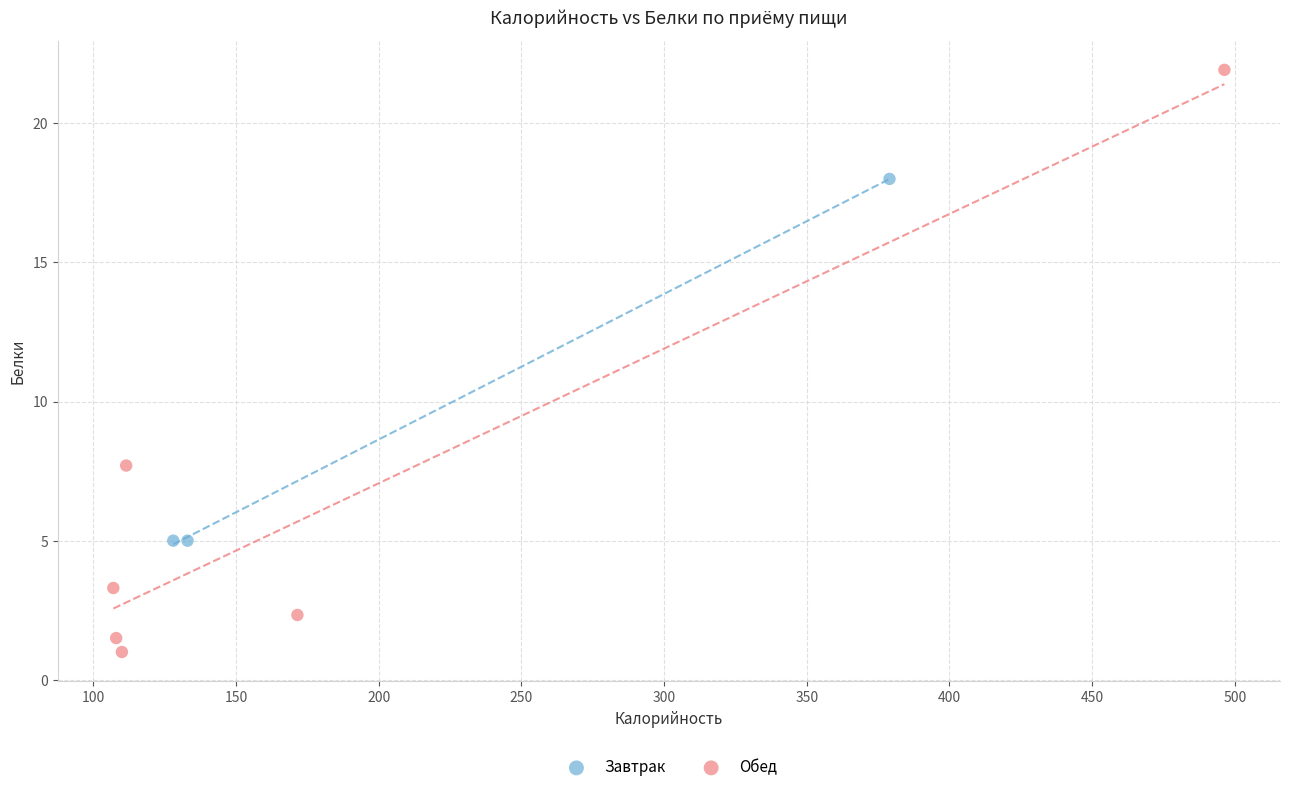

Which series has the largest Y range (max minus min)?

Обед